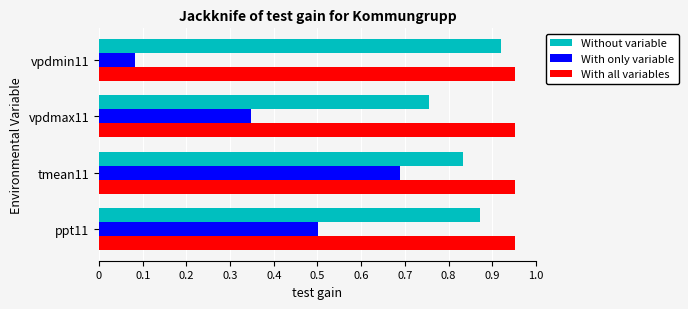

Which label corresponds to the smallest value in the chart?

vpdmin11